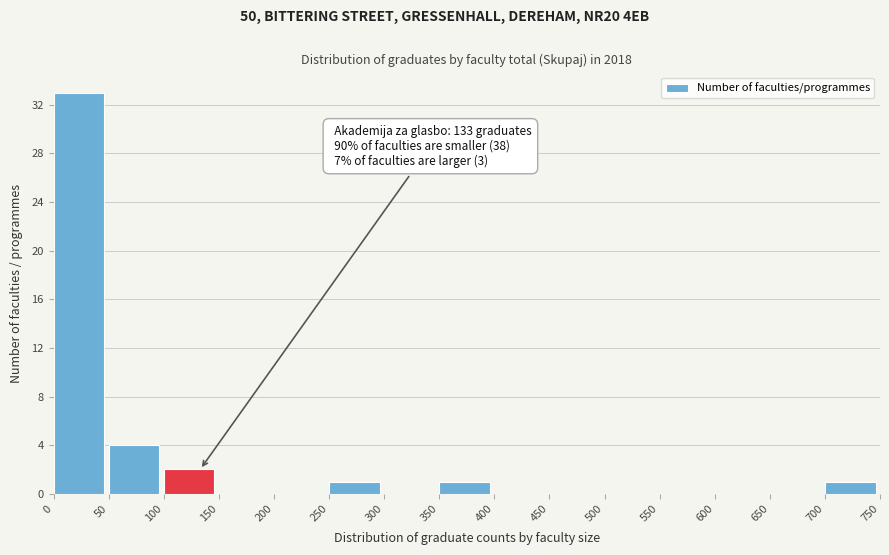

Over which range of the x-axis is the bar tallest?

0 to 50